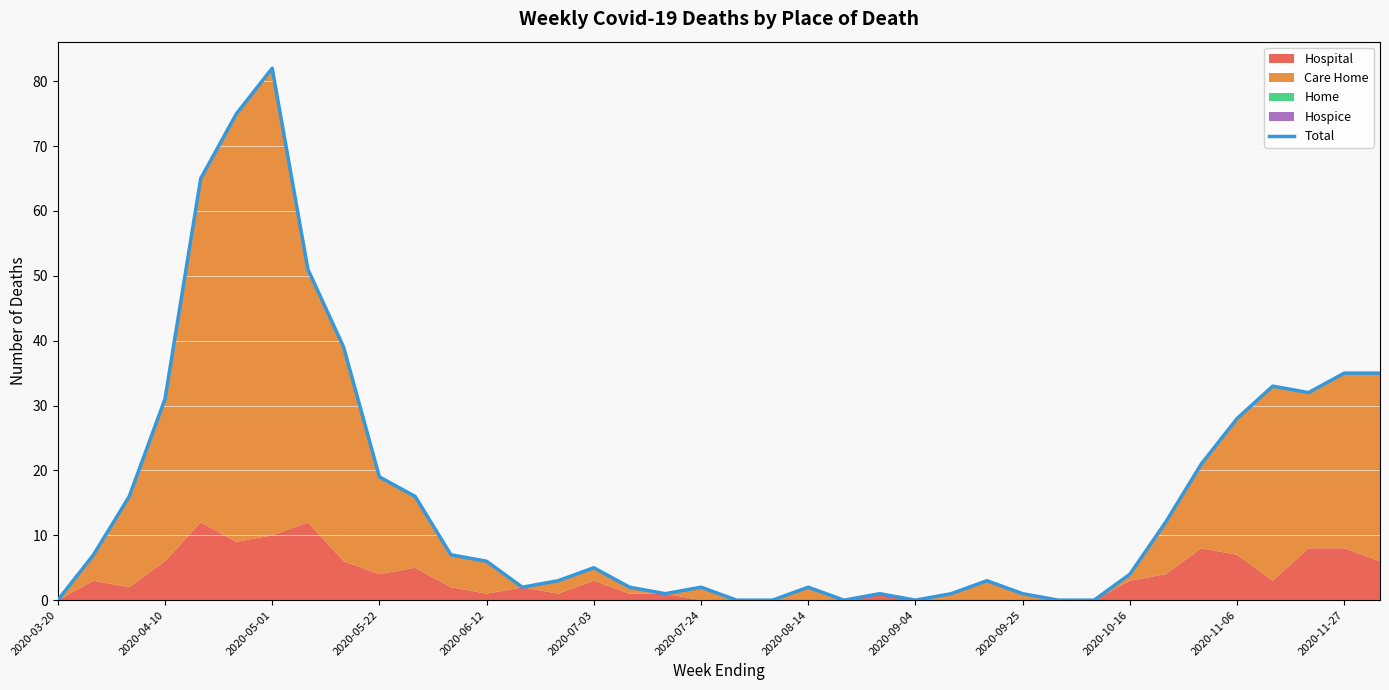

What is the value of the 6th point from the left?

75